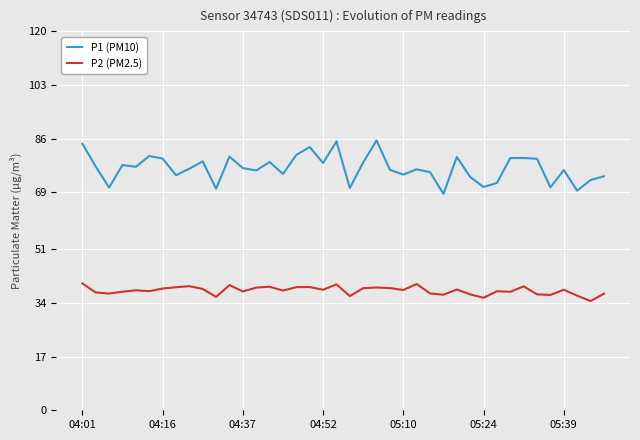

Is this an area chart (filled region under the line)?

No